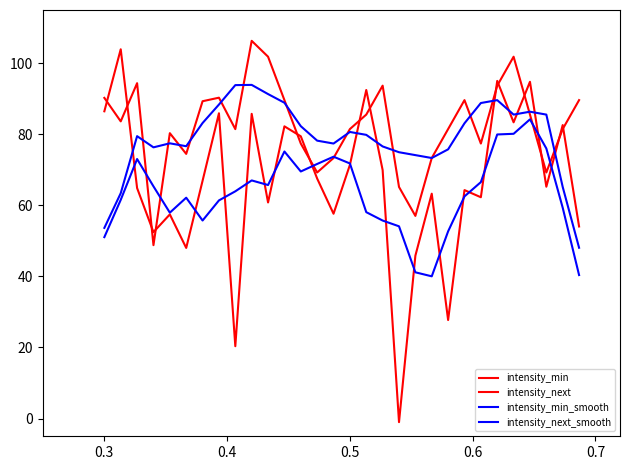

What is the difference between the maximum and minimum values in the intensity_min_smooth series?

44.2